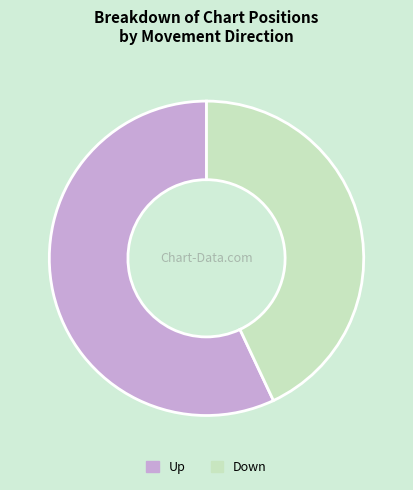

The Down slice represents 31% of the pie. True or false?

False